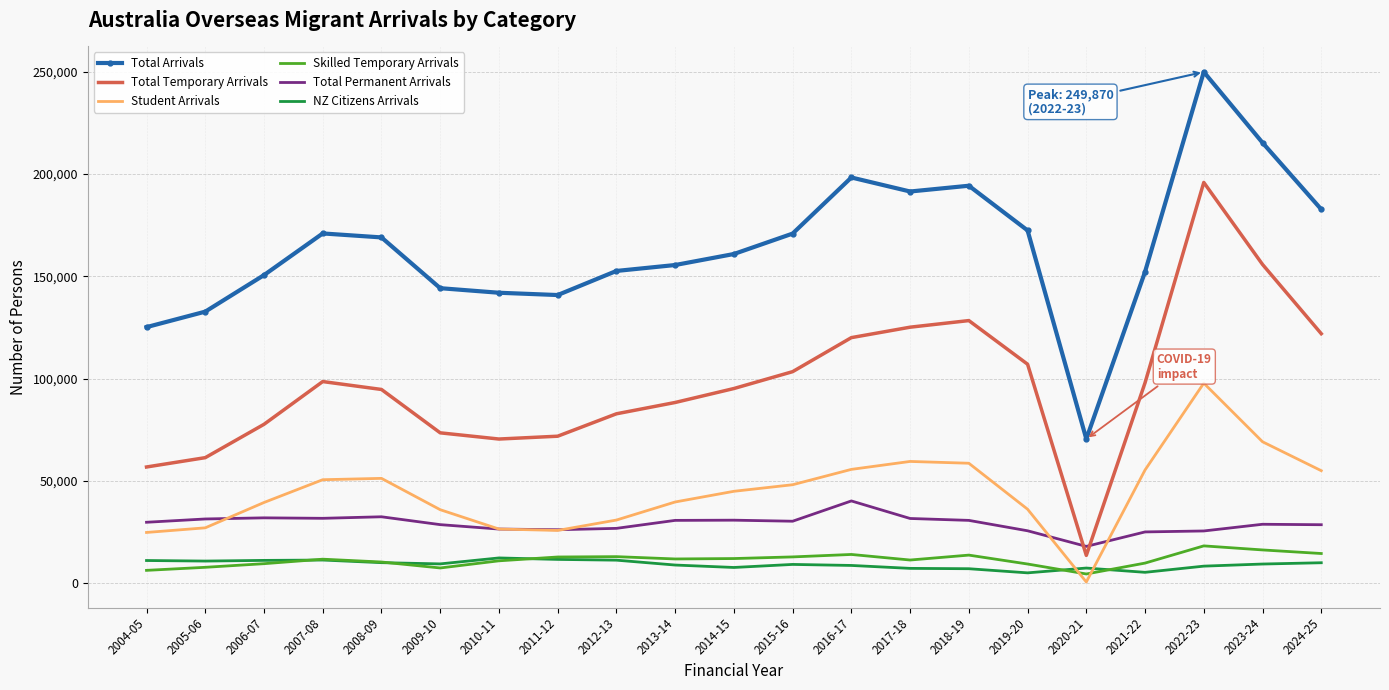

True or false: Total Arrivals and Total Temporary Arrivals intersect in this chart.

False